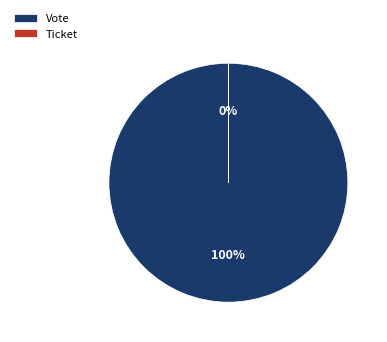

True or false: Vote accounts for 100% of the total.

True